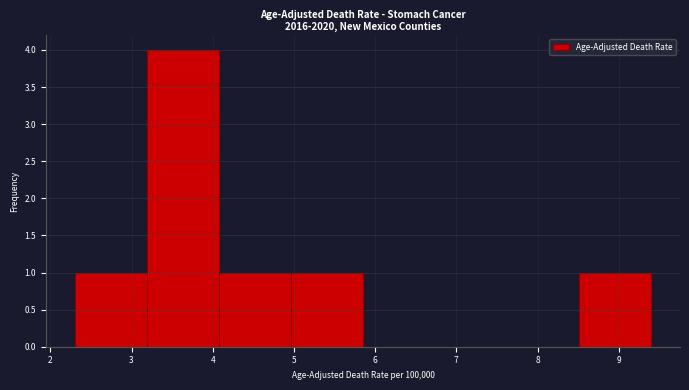

Over which range of the x-axis is the bar tallest?

3.2 to 4.1